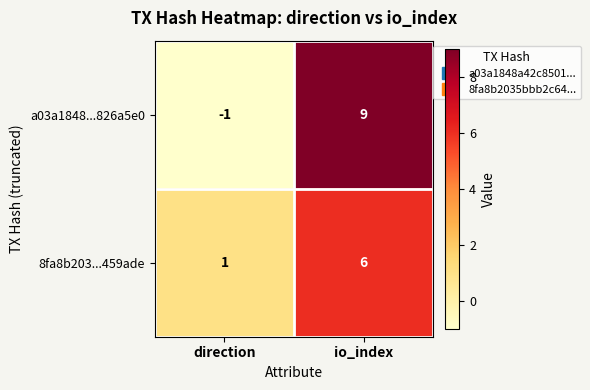

Rank the categories by 8fa8b203...459ade value from highest to lowest.

io_index, direction